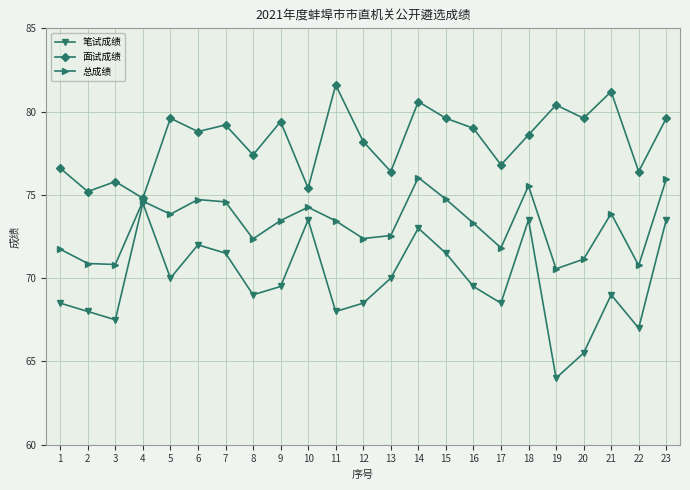

What is the sum of the 笔试成绩 values at 14 and 15?

144.5